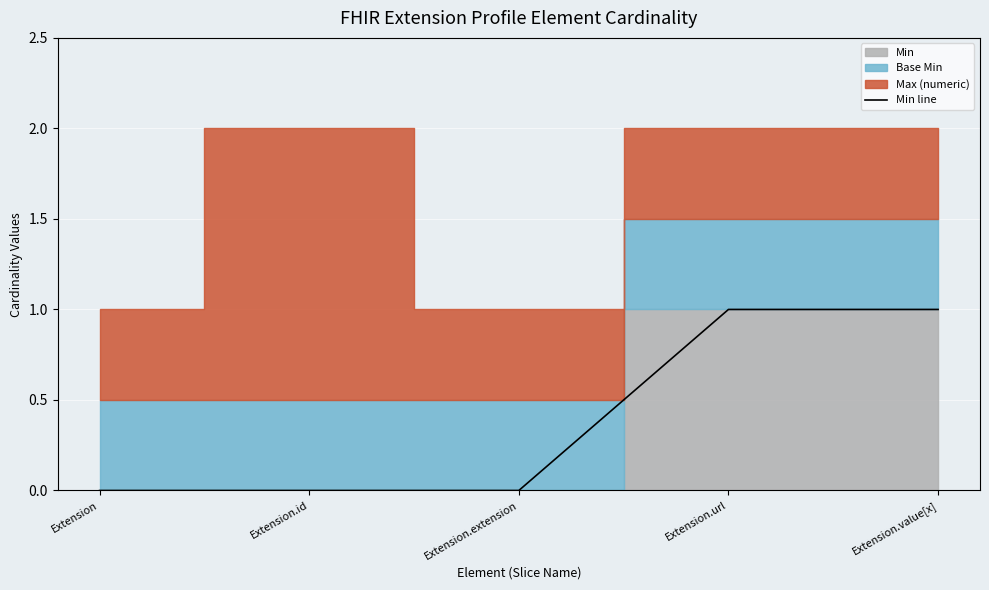

What is the difference between the maximum and minimum values?

1